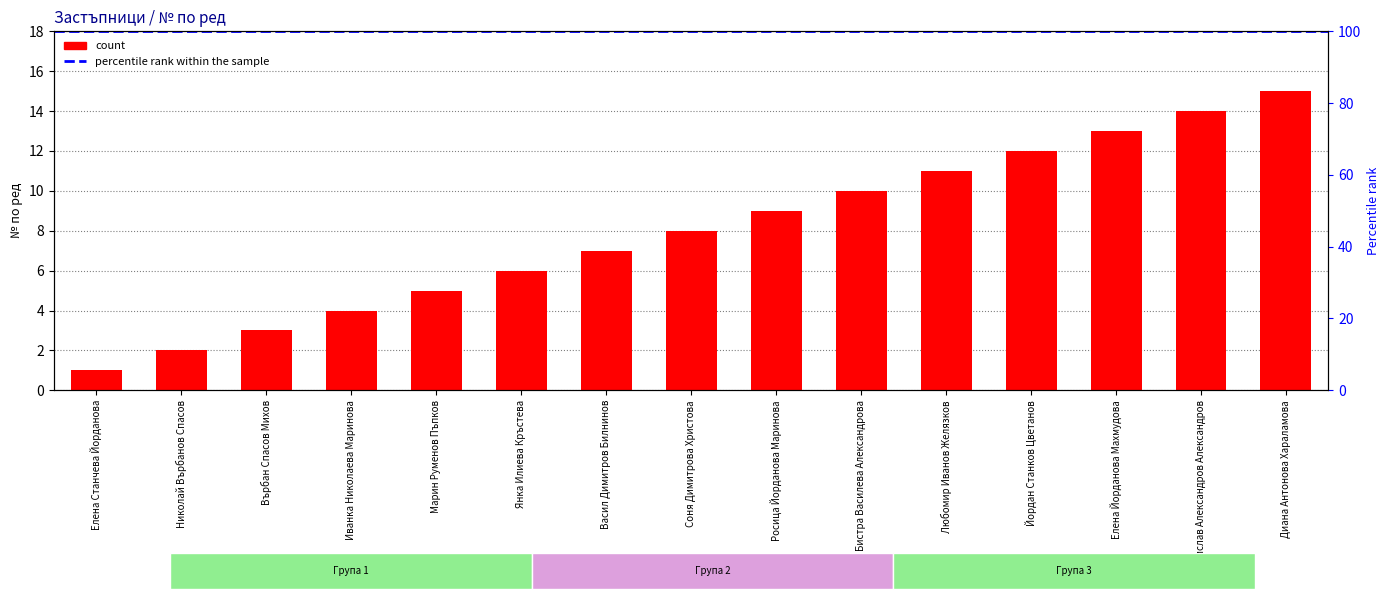

Which category has the lowest value across all series?

Елена Станчева Йорданова